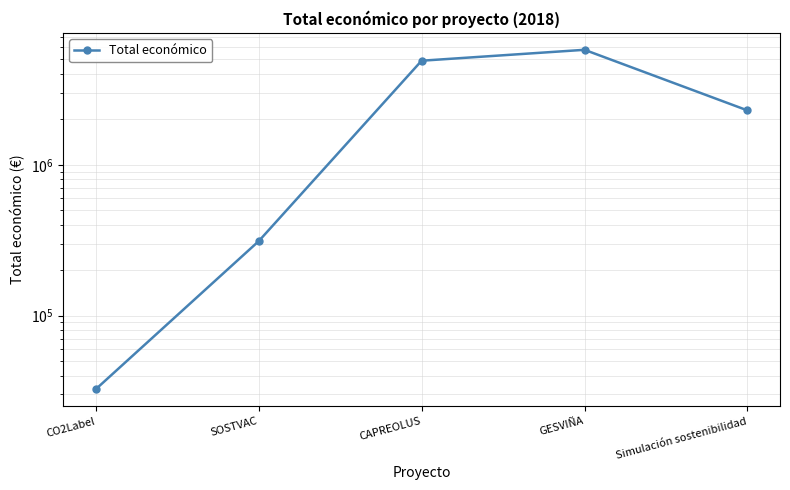

Is it true that the value at SOSTVAC is 191644?

False